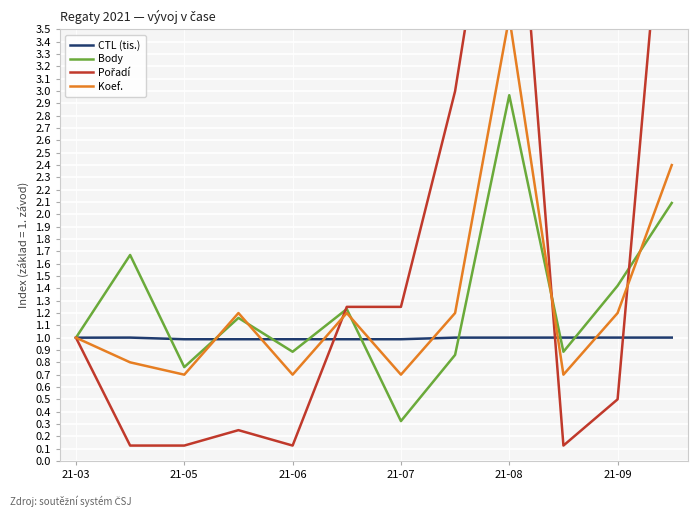

How many times do Pořadí and Koef. cross each other?

3